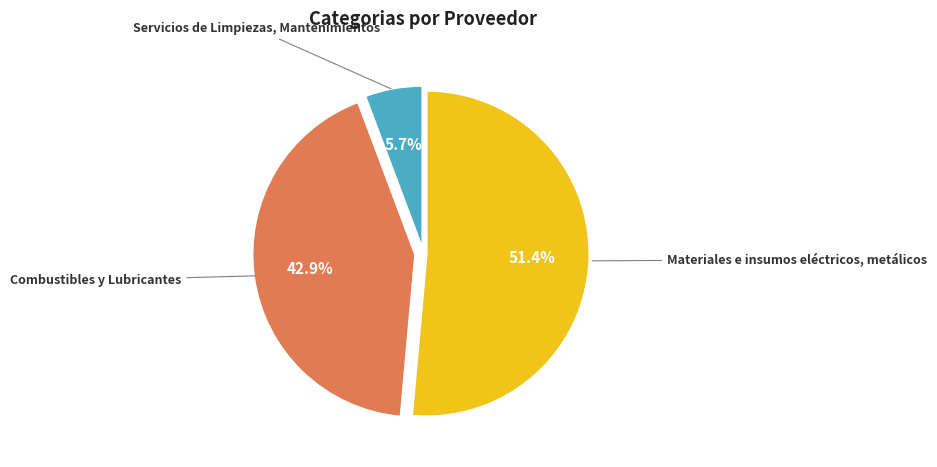

Does any single category account for the majority?

Yes